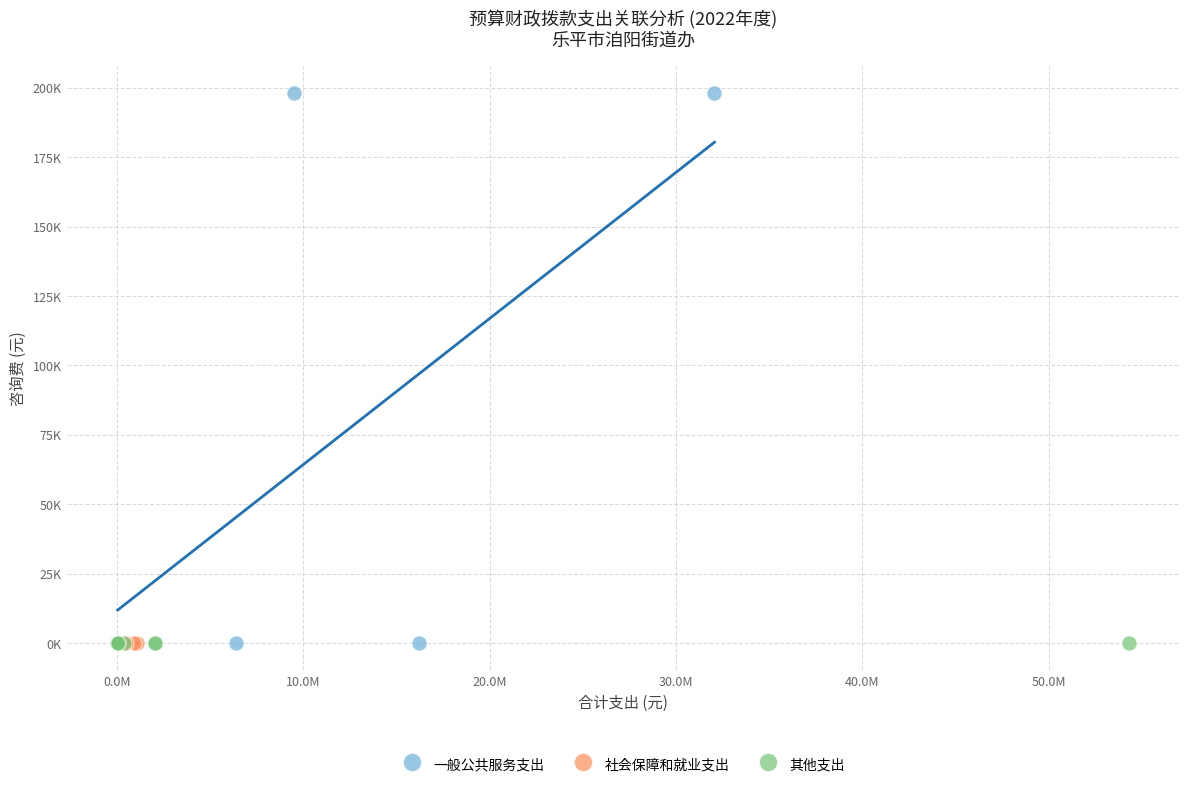

What are all the series names shown in the legend?

一般公共服务支出, 社会保障和就业支出, 其他支出